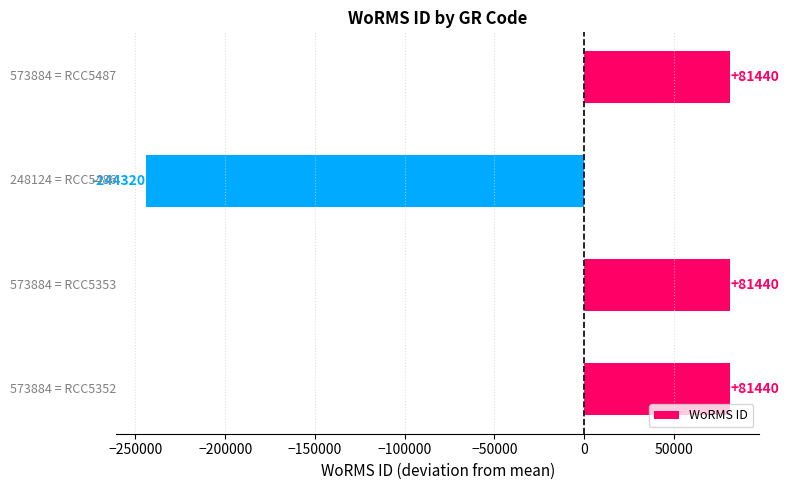

What is the greatest value displayed?

81440